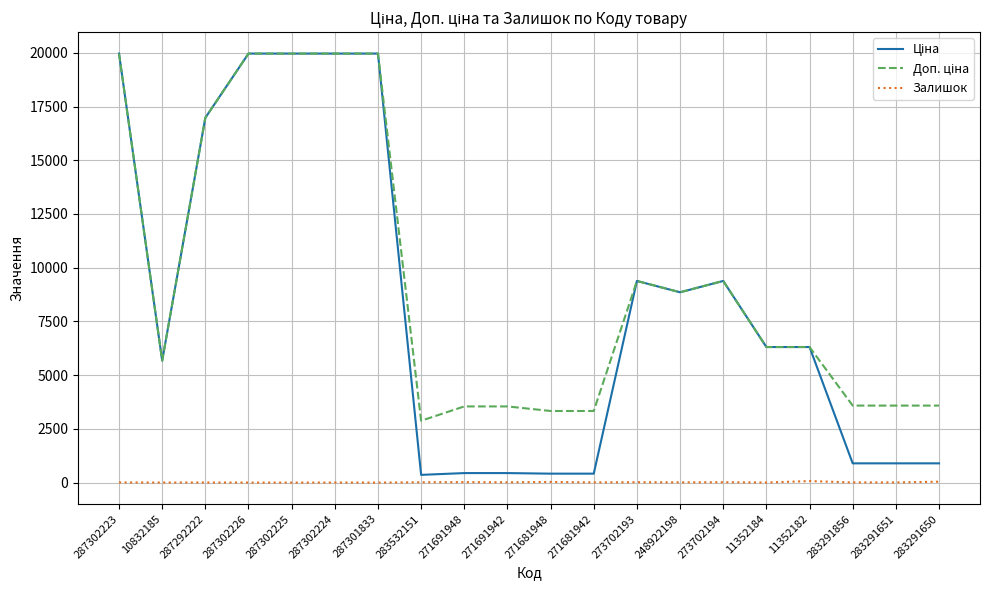

Is it true that Залишок equals 0.0 at 287302225?

True